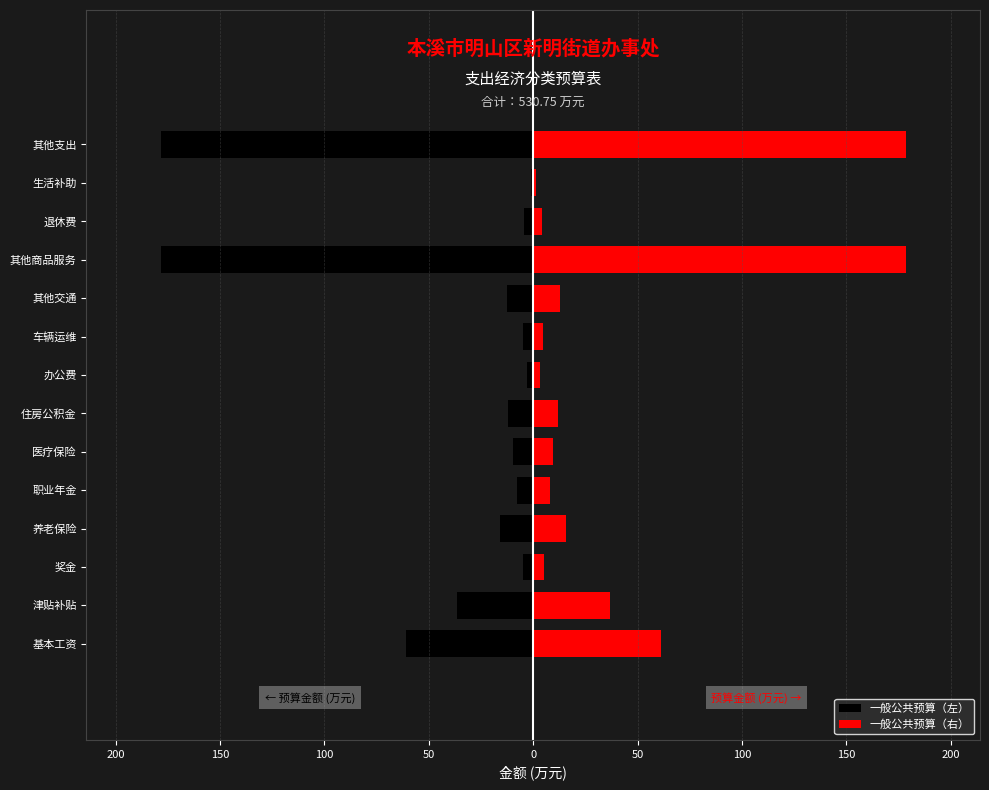

What is the difference between the 一般公共预算（左） values at 津贴补贴 and 奖金?

31.6